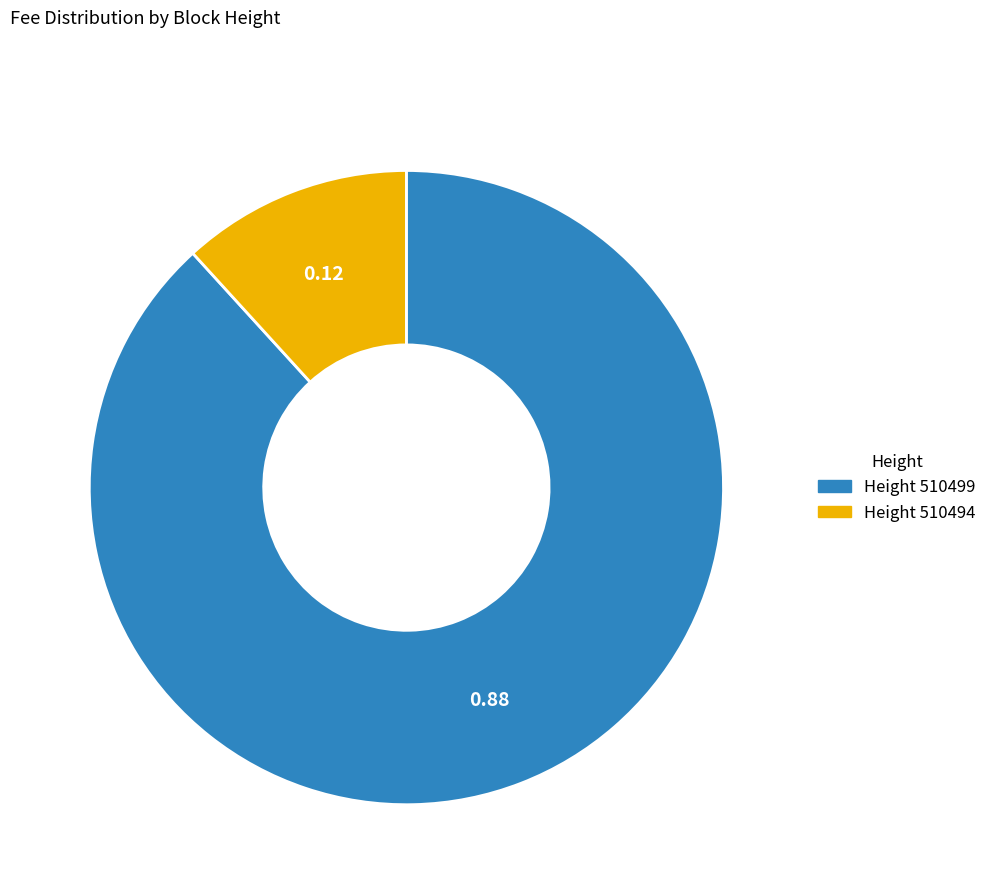

Is there a majority slice in this chart?

Yes